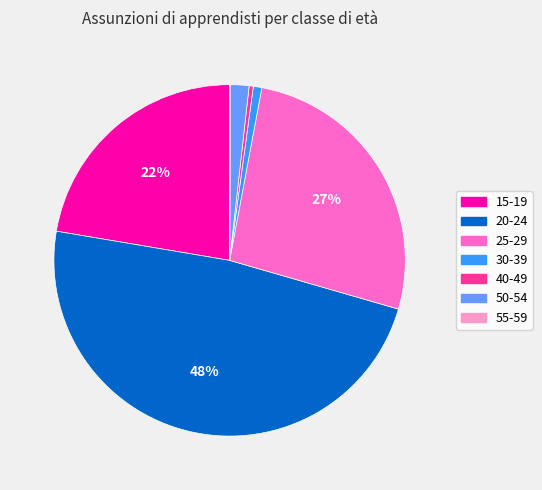

Combined, do 25-29 and 50-54 account for over 50%?

No